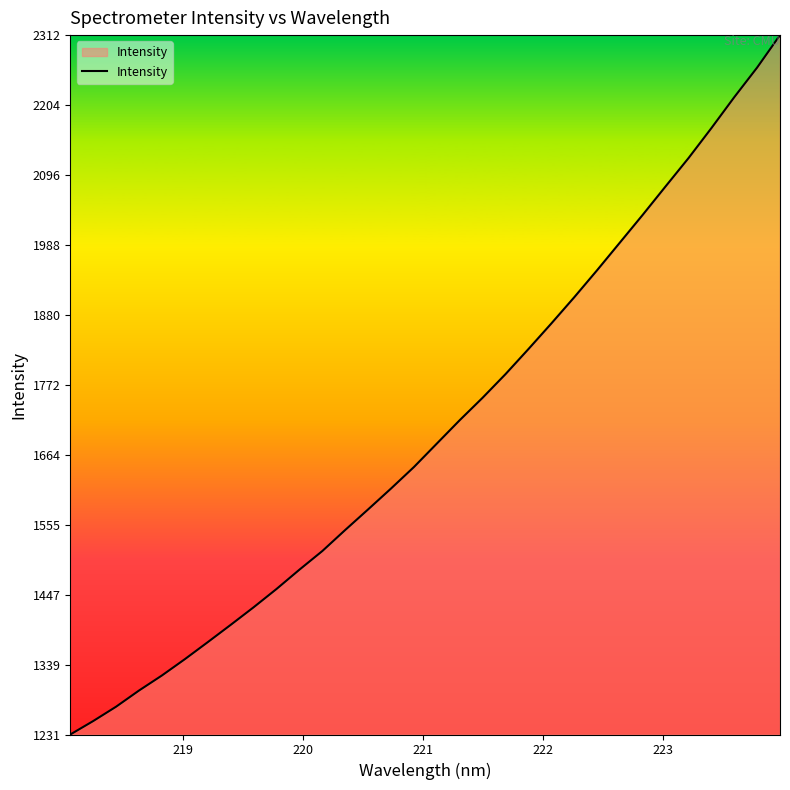

What is the greatest value displayed?

2311.6